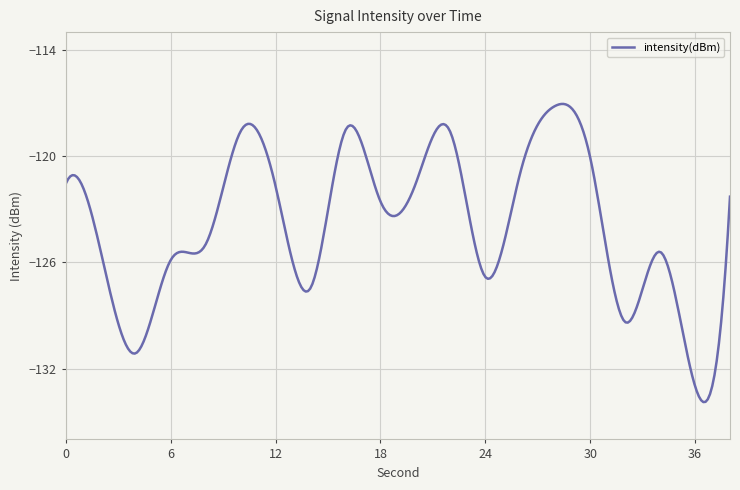

What is the smallest value displayed?

-133.9